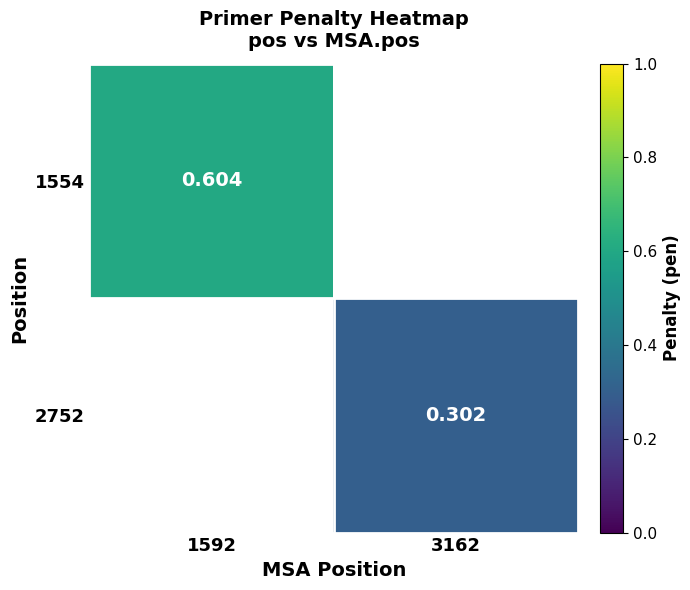

Is the value of 2752 at 3162 greater than the value of 1554 at 1592?

No